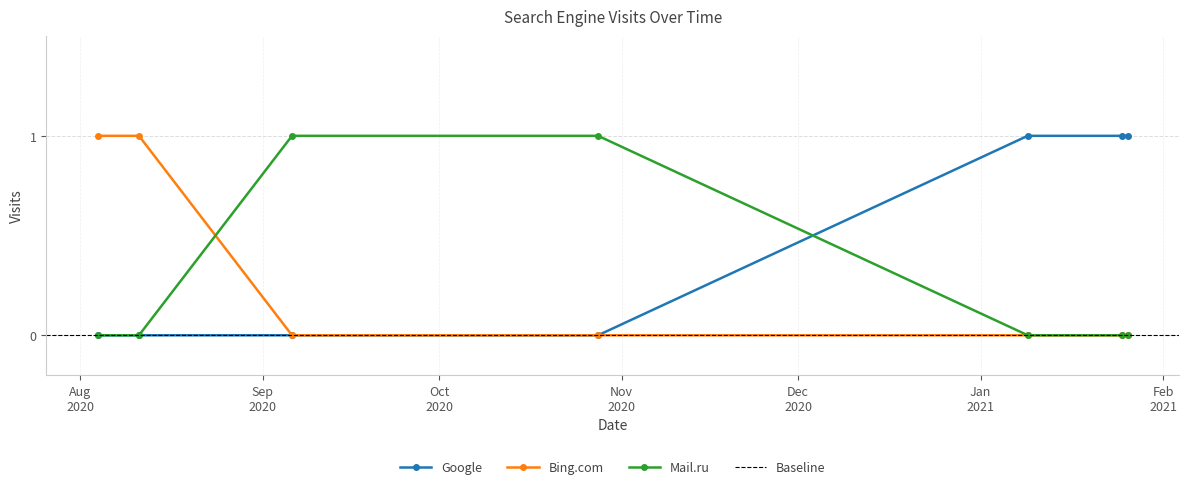

Between which two adjacent categories do Google and Mail.ru first intersect?

2020-10-28 and 2021-01-09